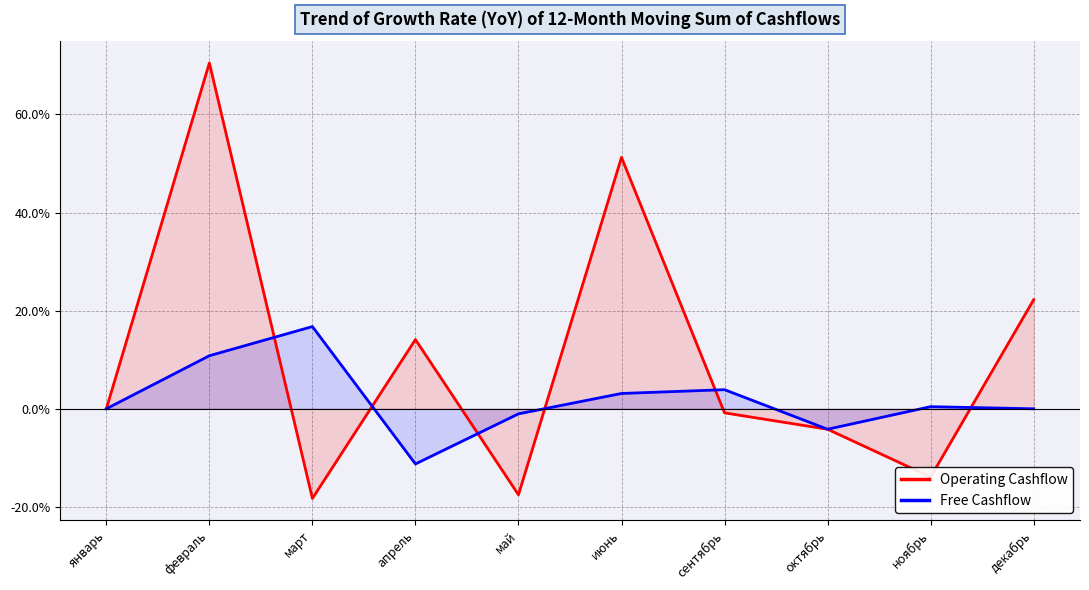

Count the number of categories in the chart.

10